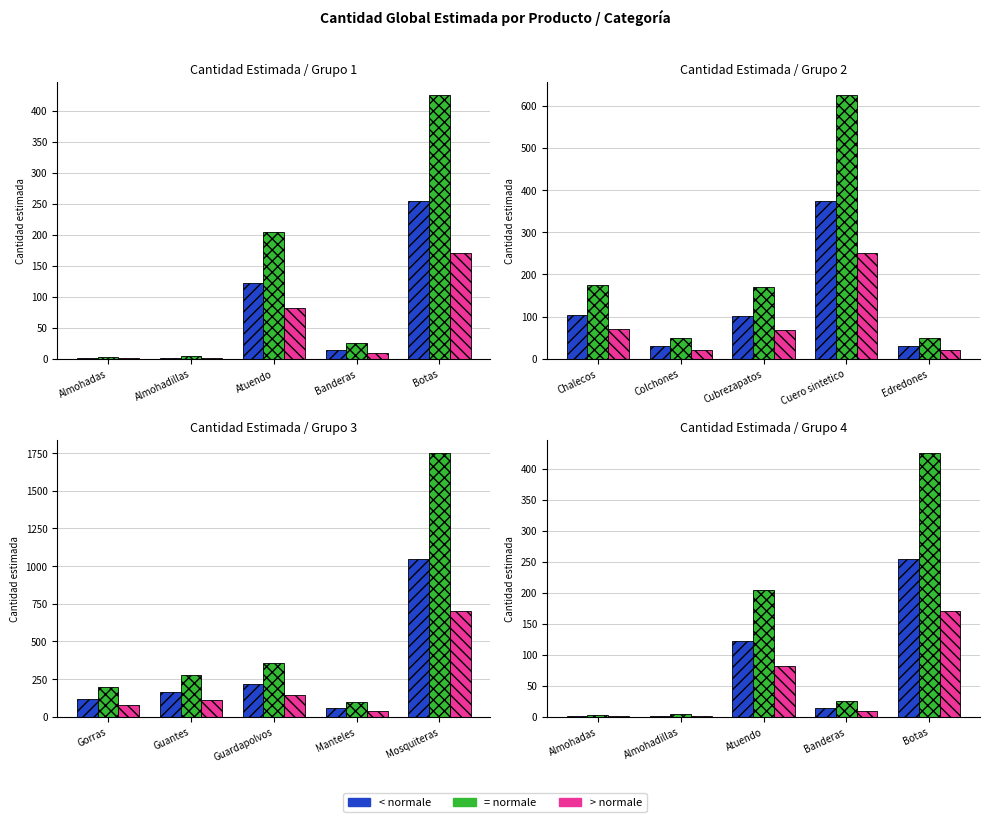

True or false: < normale has a value of 161 at Atuendo.

False